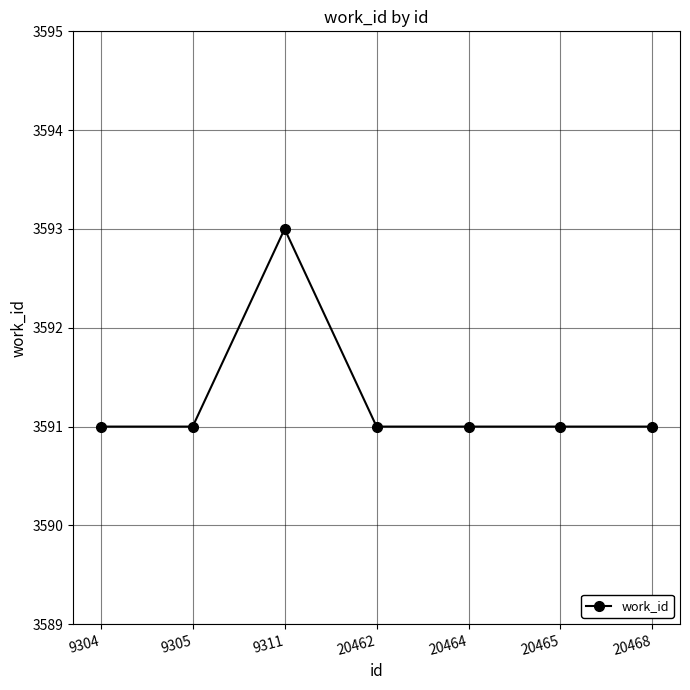

What is the value of the 2nd point from the left?

3591